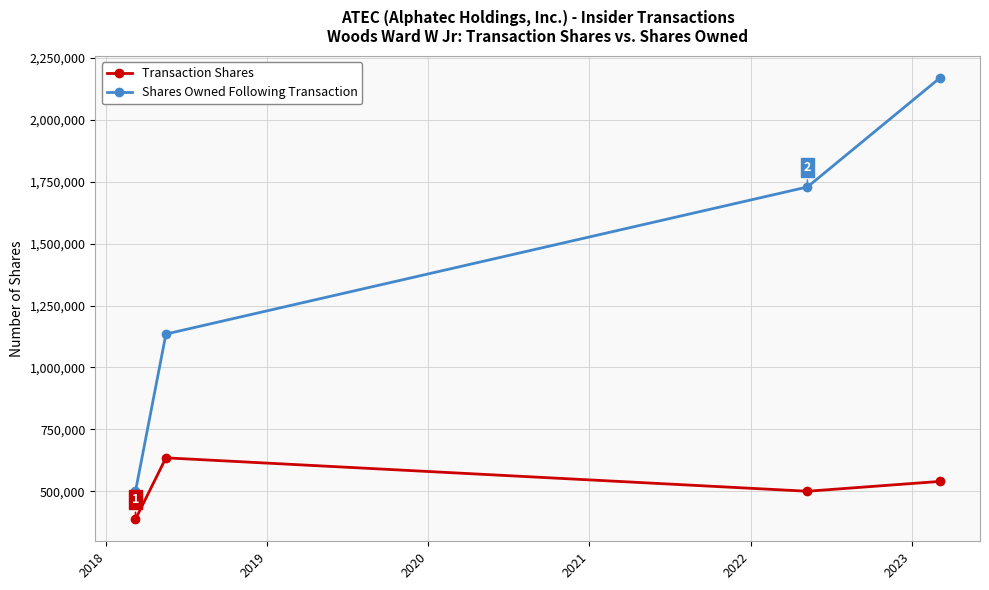

At how many categories does at least one series exceed 524173?

3